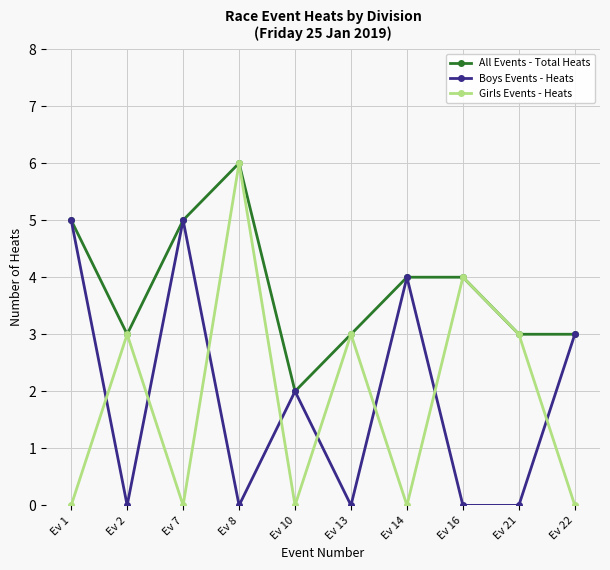

What is the total value across all series at Ev 7?

10